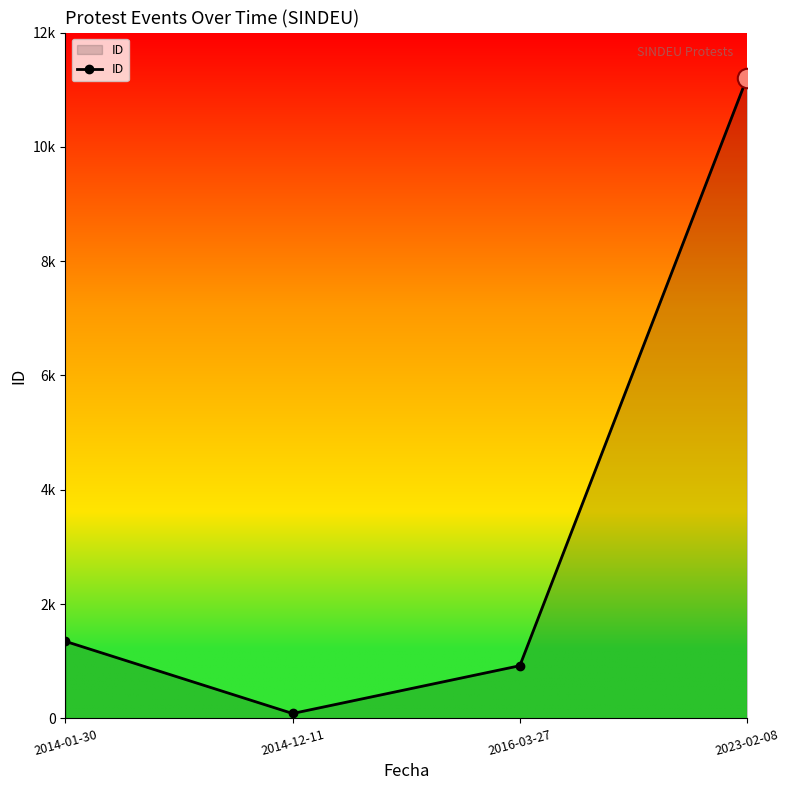

What is the change in value from 2014-01-30 to 2014-12-11?

-1262